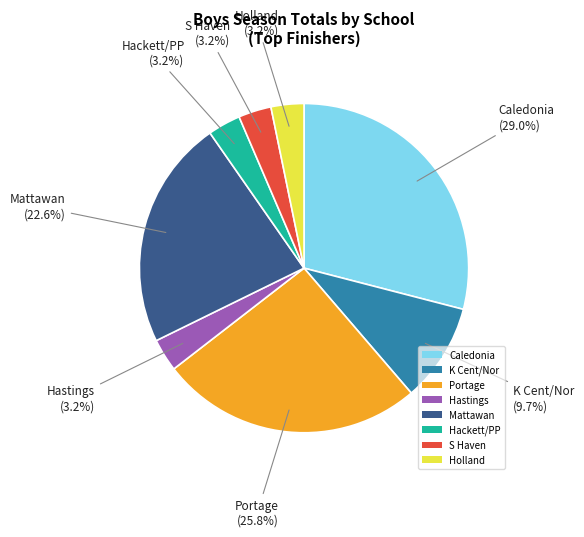

Is the sum of Hastings and K Cent/Nor greater than half?

No